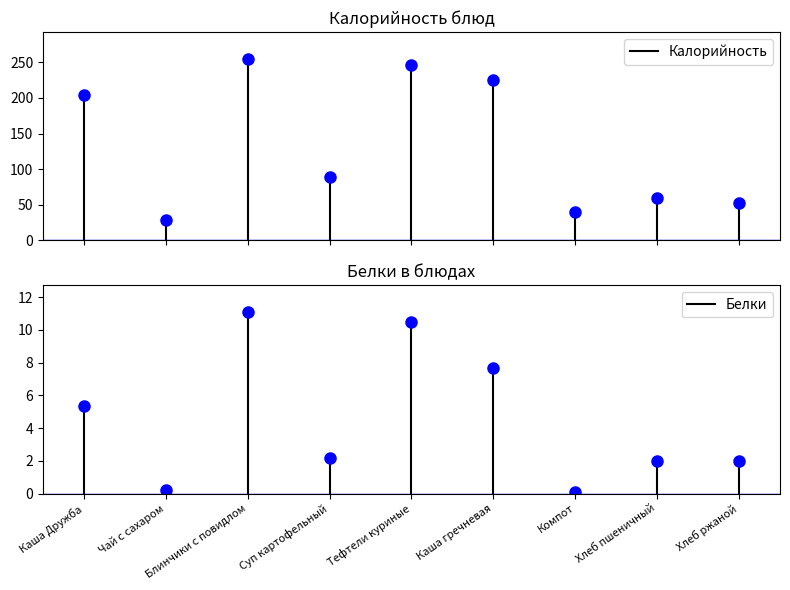

List the series in order of their overall mean, highest first.

Калорийность, Белки